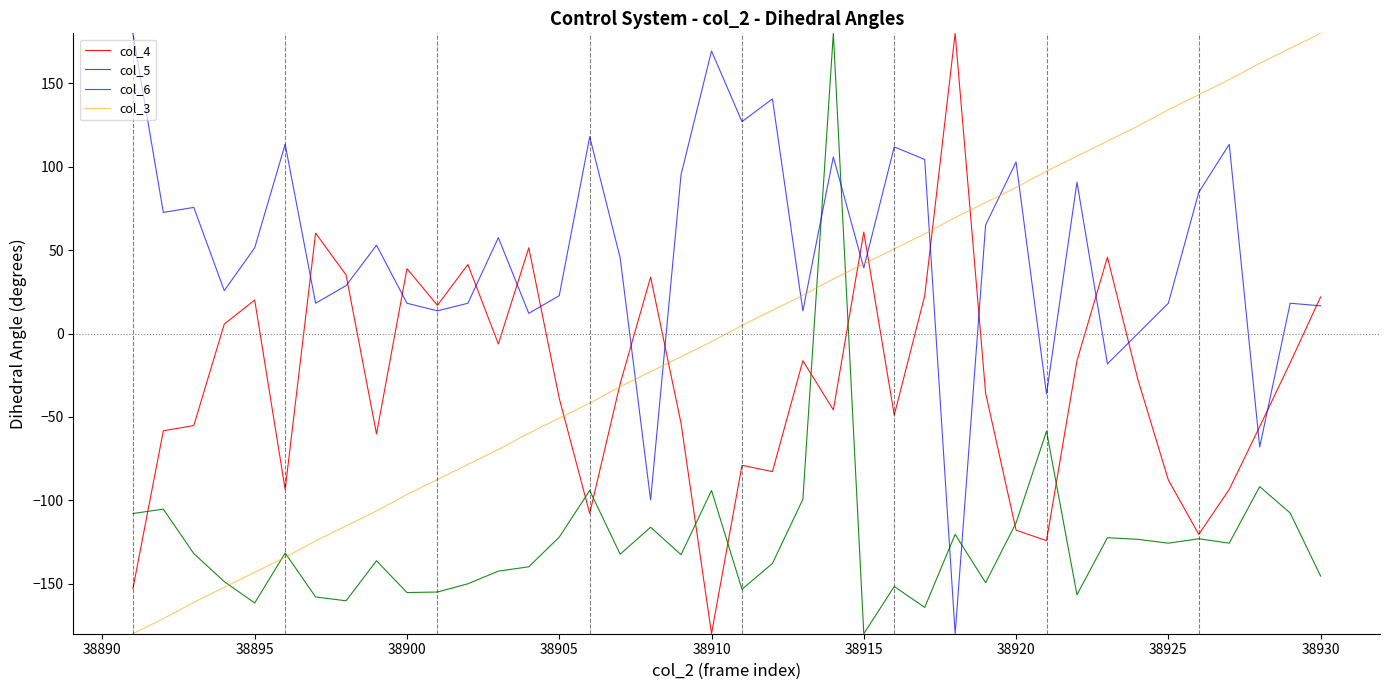

Rank the series by their average value, from highest to lowest.

col_6, col_3, col_4, col_5